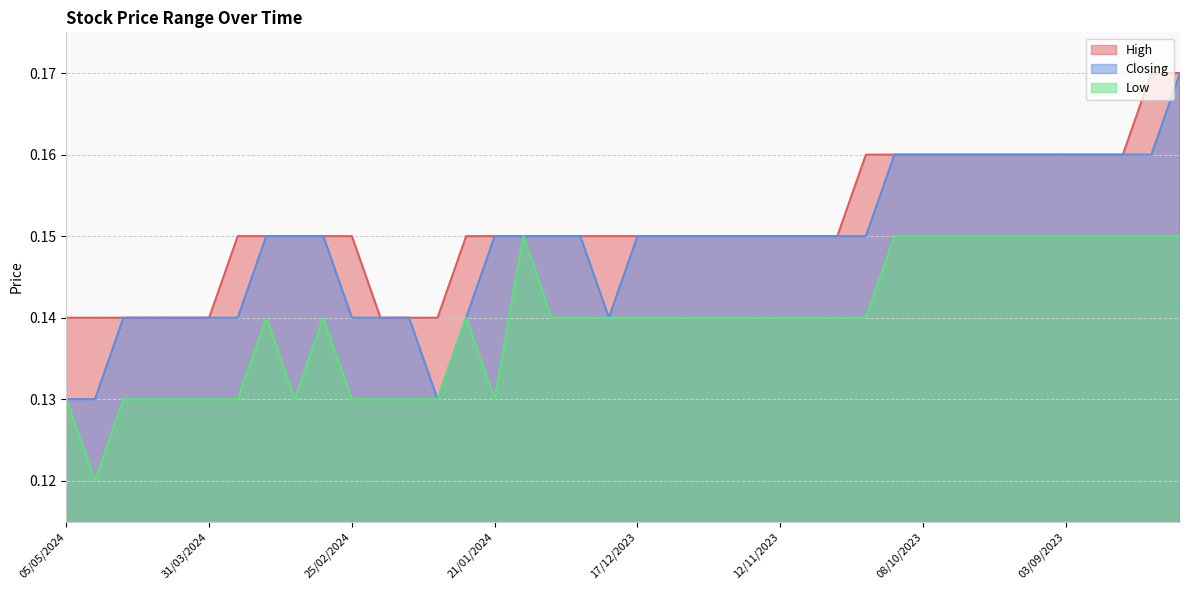

How many interior local valleys does the Closing series have?

2